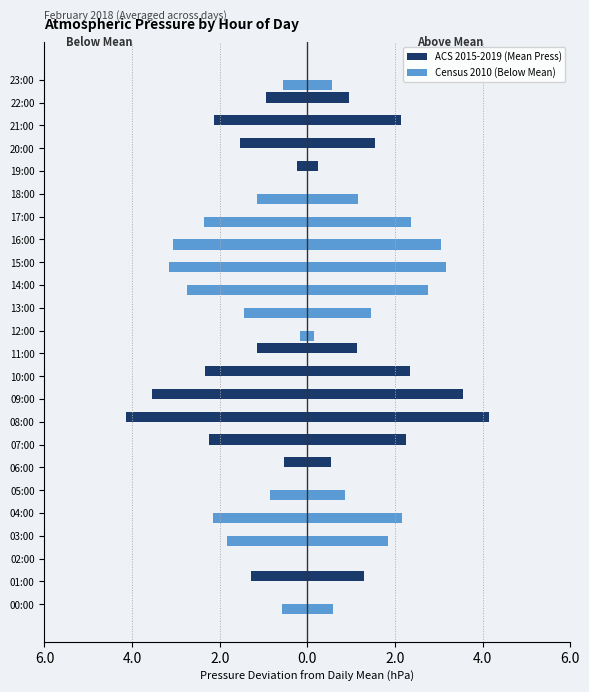

Which category has the highest value in the ACS 2015-2019 (Mean Press) series?

08:00